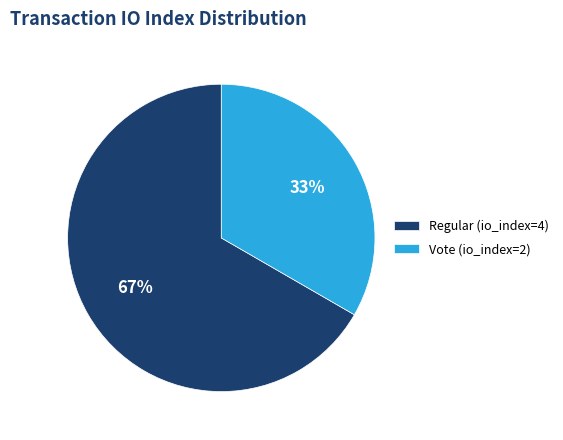

How many segments does this pie chart have?

2